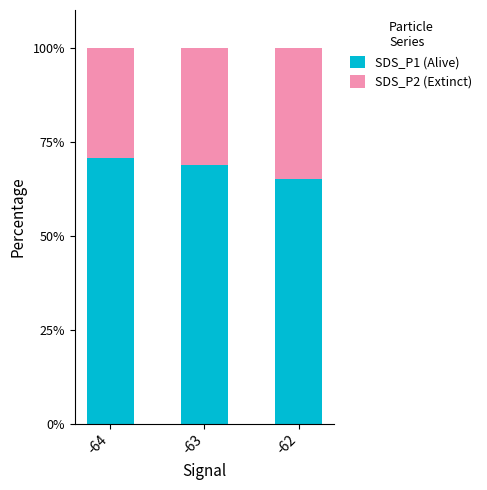

What is the approximate value of SDS_P1 (Alive) at -63?

68.8